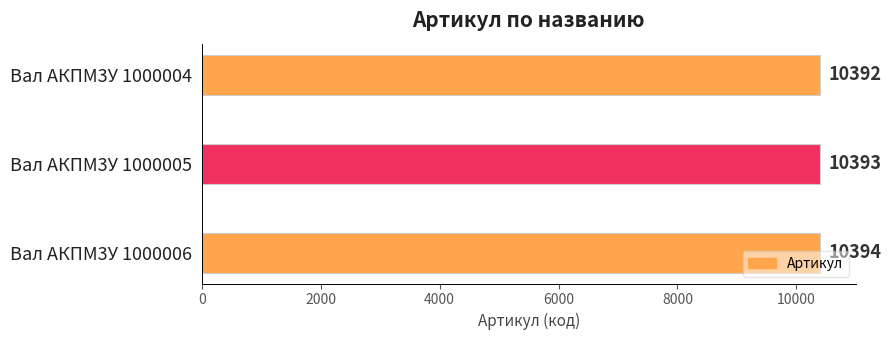

What is the difference between the maximum and minimum values?

2